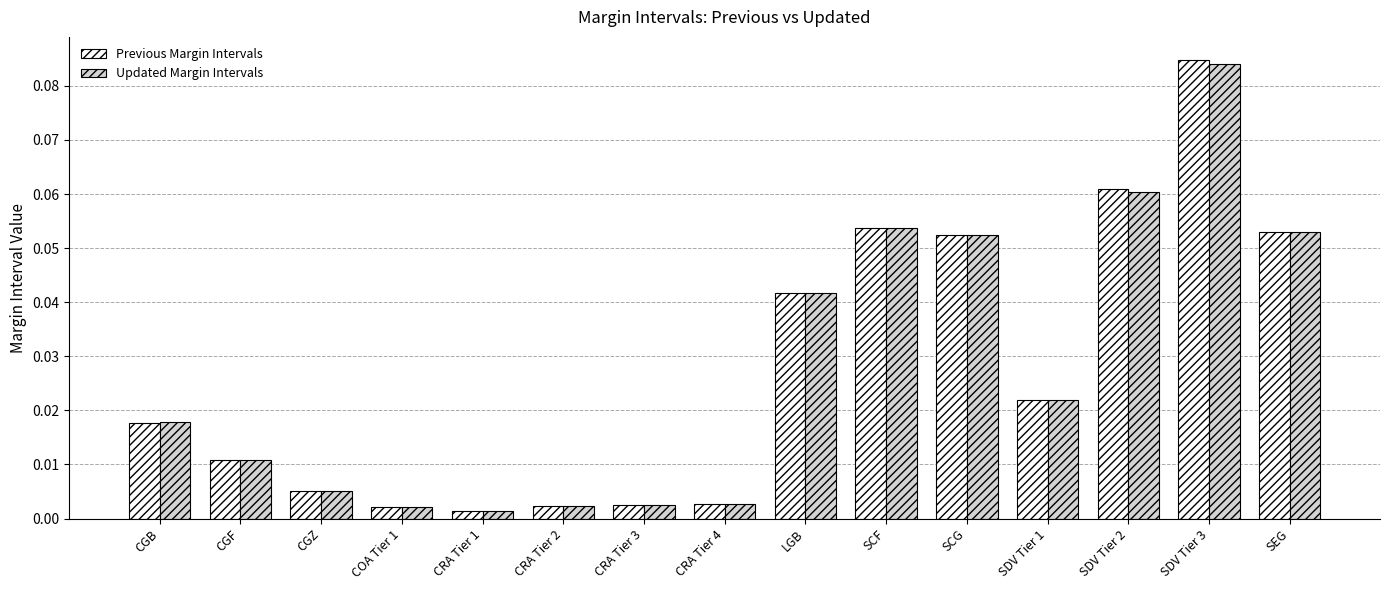

True or false: Updated Margin Intervals has a value of 0.0 at SDV Tier 3.

False